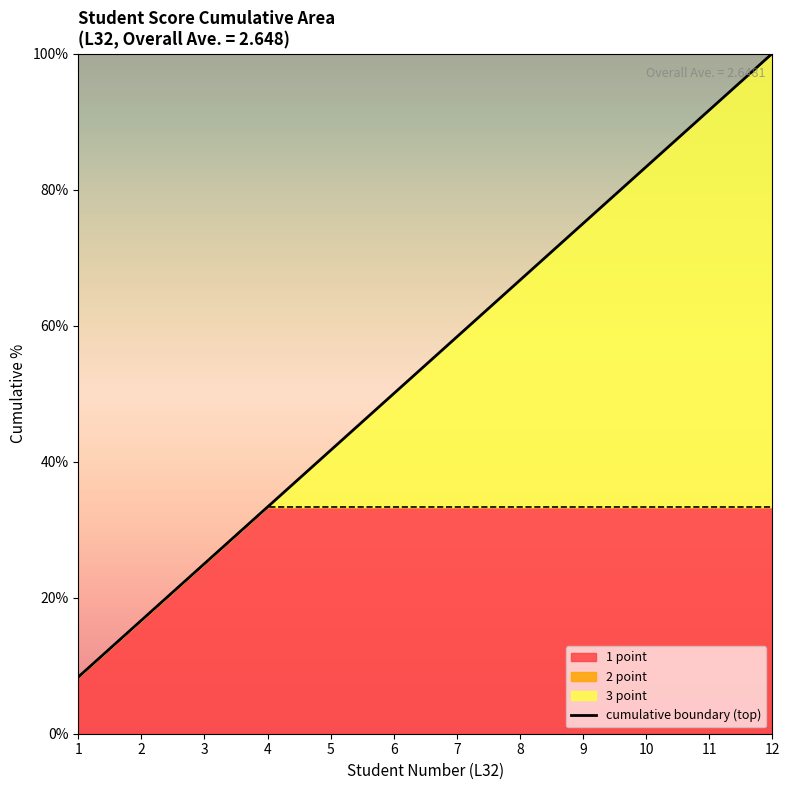

The chart shows a value of 132.1 at 10. True or false?

False